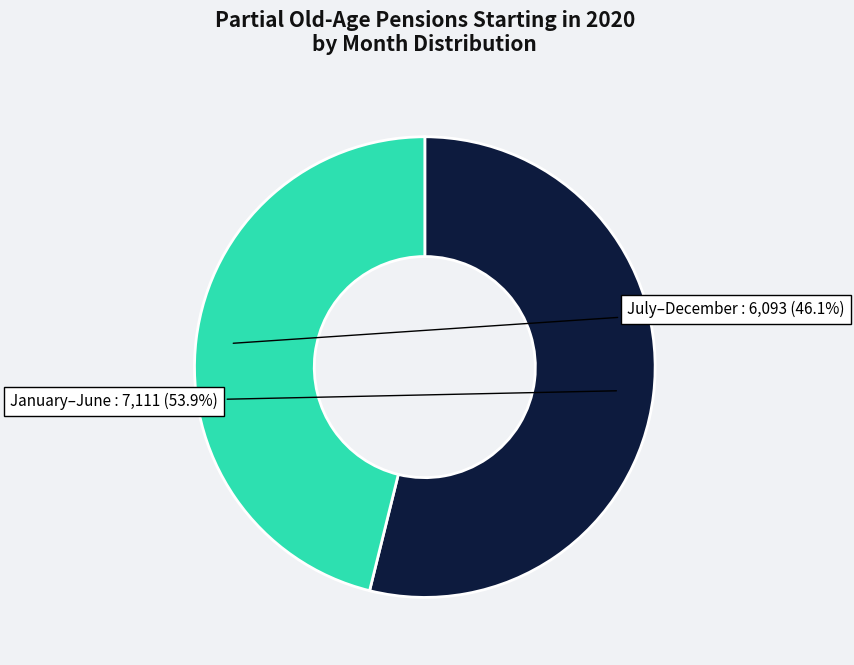

To the nearest percent, what is the difference between the largest and smallest slice percentages?

8%